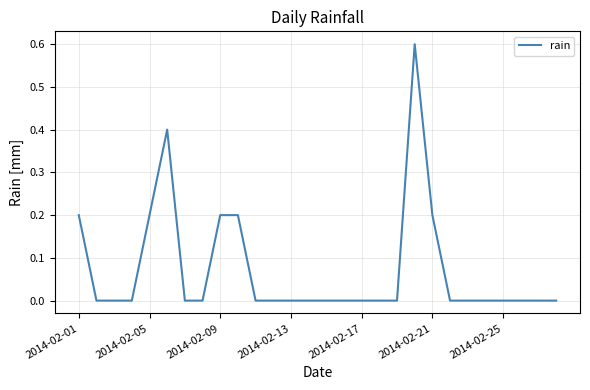

What is the maximum value shown in the chart?

0.6